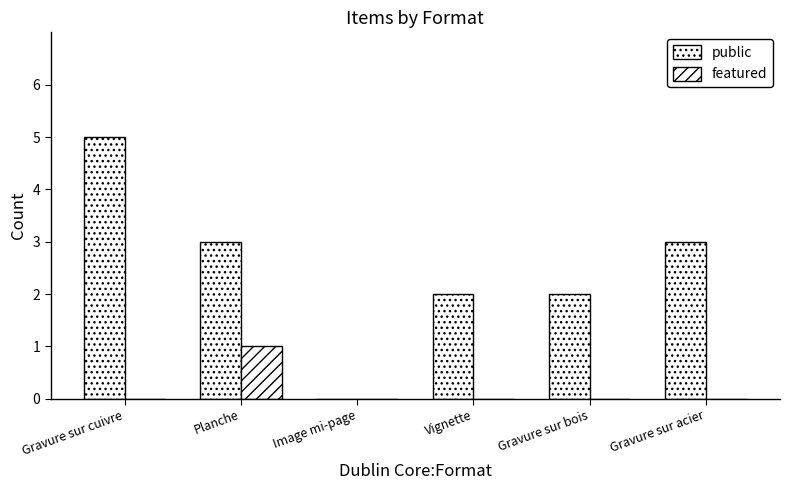

How many categories are shown in the chart?

6